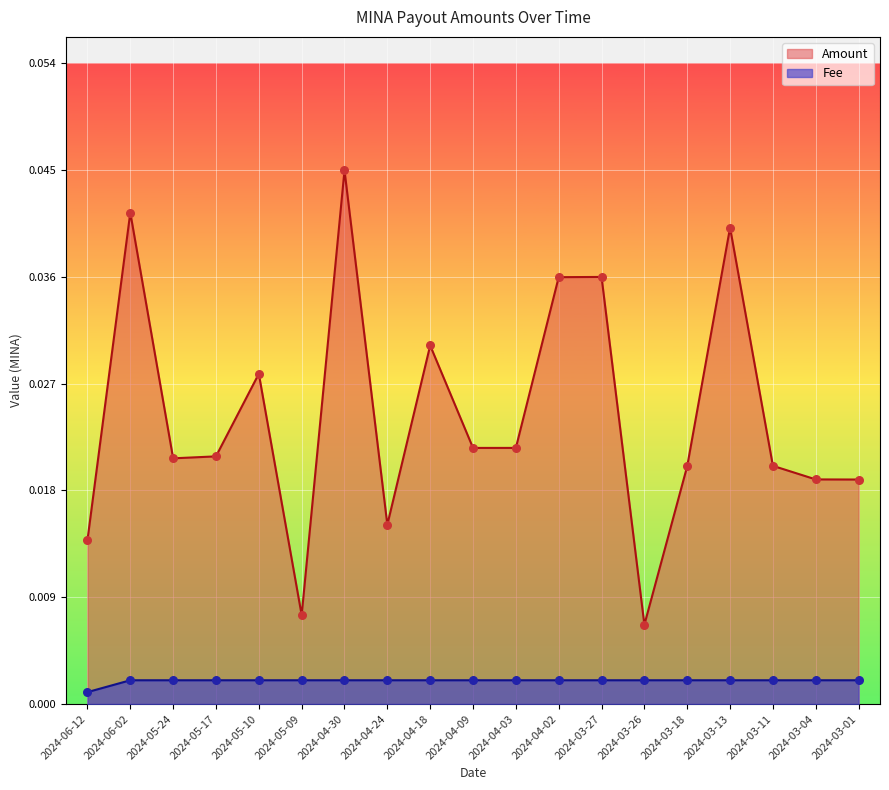

Which series has the widest spread of Y values?

Amount